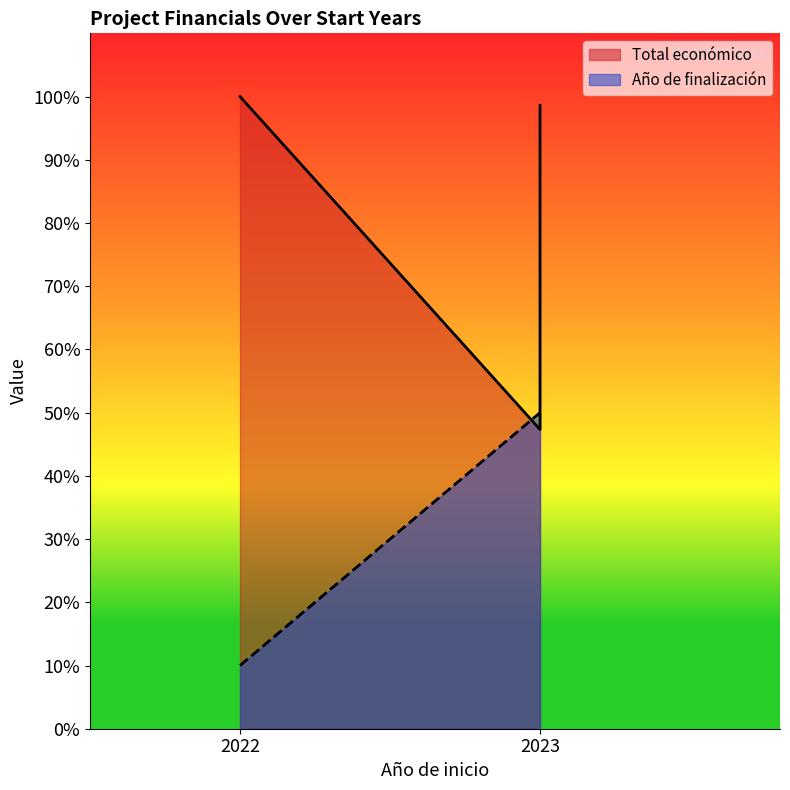

Where is Total económico nearest to the value 73?

2023